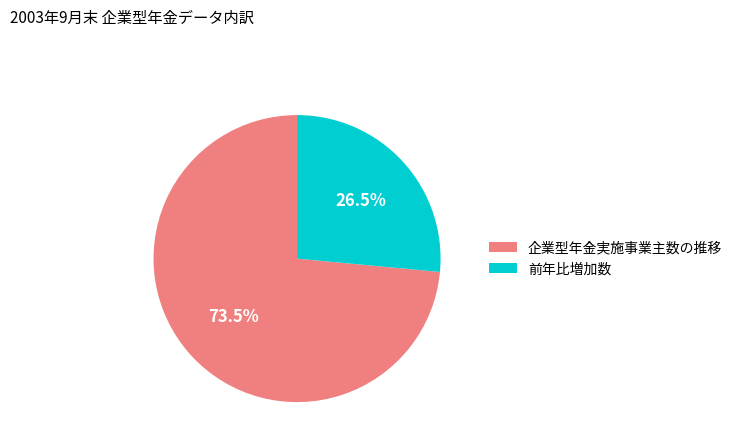

What is the ratio of the value at 前年比増加数 to the value at 企業型年金実施事業主数の推移?

0.4